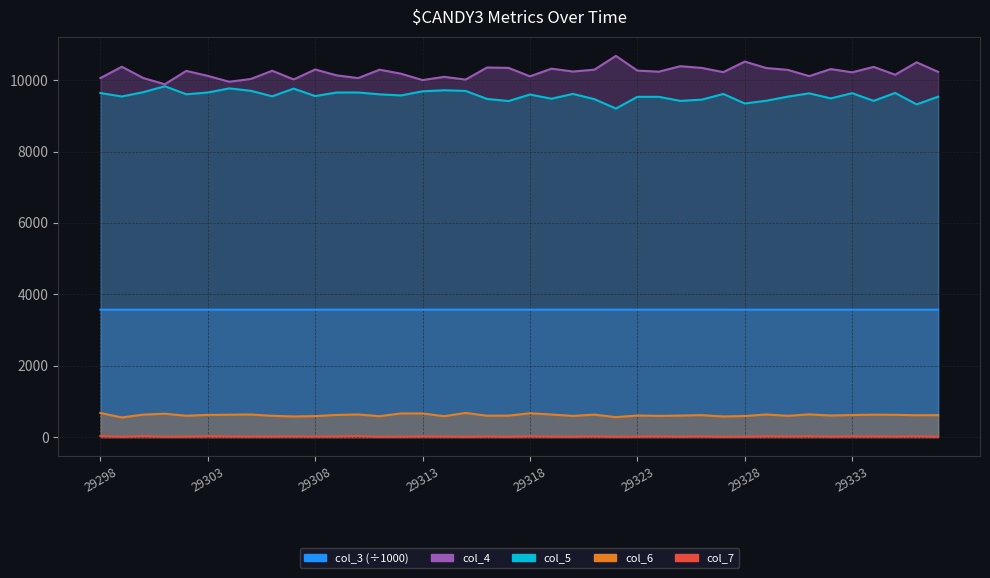

How many series are shown in this chart?

5